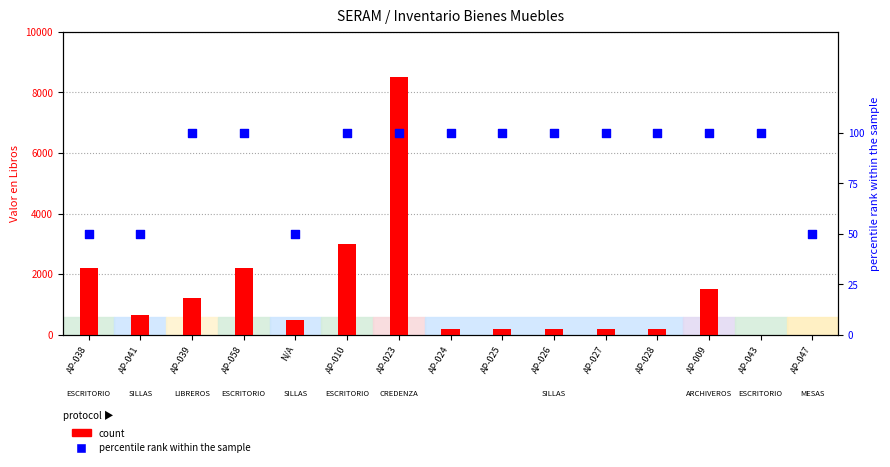

At how many categories does at least one series exceed 233?

8